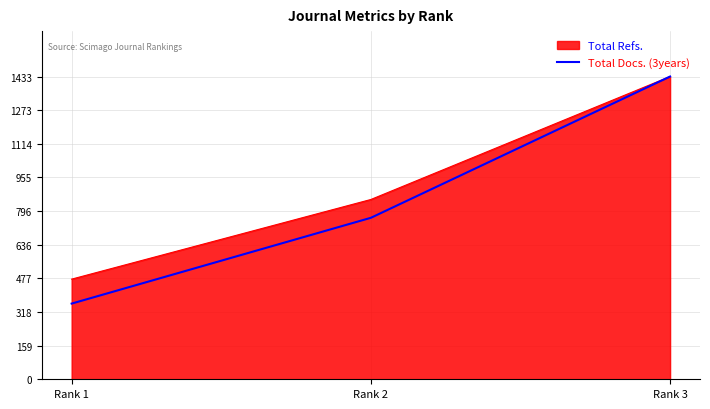

The value of Total Docs. (3years) at Rank 2 is 1009.9. True or false?

False